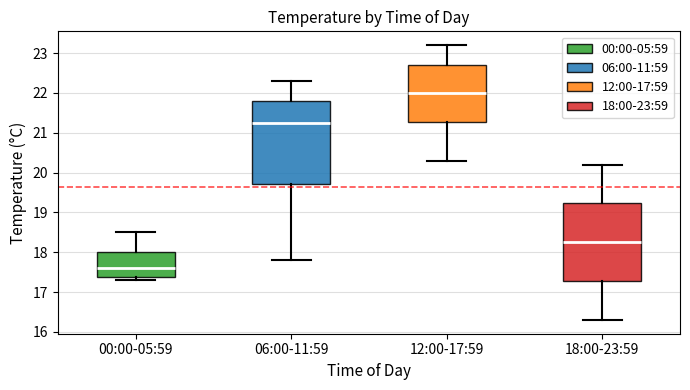

Reading left to right, read every box against the y-axis: the position of its median line, the range the box covers, and the ends of its whiskers. The values are not printed on the chart, so give them approximately, as read against the axis.

00:00-05:59: median 17.6, box 17.4 to 18.0, whiskers 17.3 to 18.5
06:00-11:59: median 21.3, box 19.7 to 21.8, whiskers 17.8 to 22.3
12:00-17:59: median 22.0, box 21.3 to 22.7, whiskers 20.3 to 23.2
18:00-23:59: median 18.3, box 17.3 to 19.2, whiskers 16.3 to 20.2